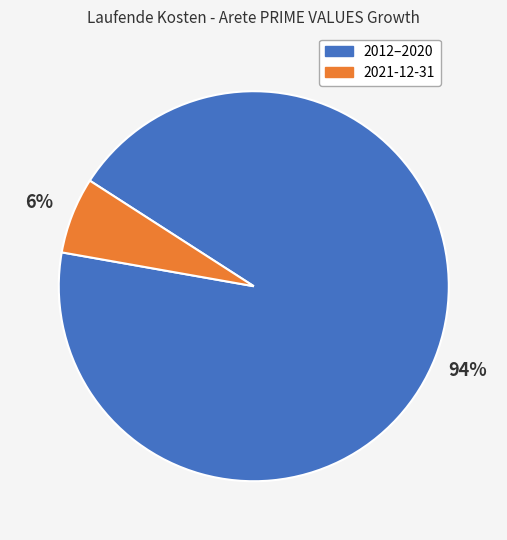

To the nearest percent, what is the average slice percentage?

50%